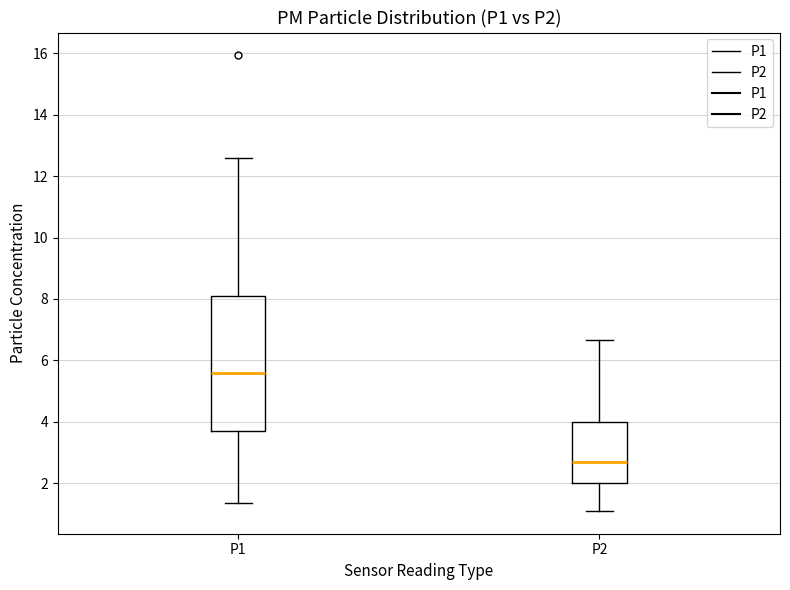

Which box's median line is the lowest?

P2